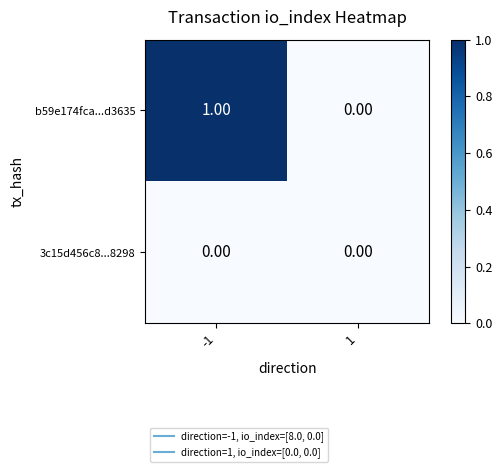

List the series in order of their peak value, lowest first.

3c15d456c8...8298, b59e174fca...d3635